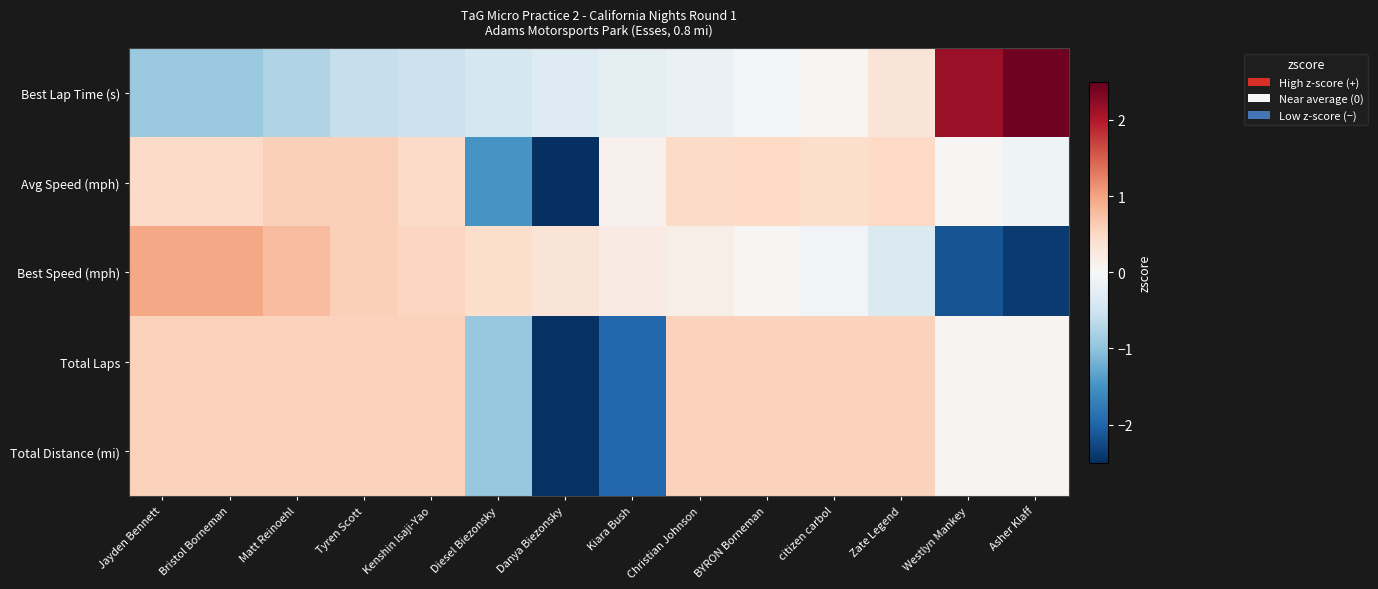

What is the total value across all series at Jayden Bennett?

1.7